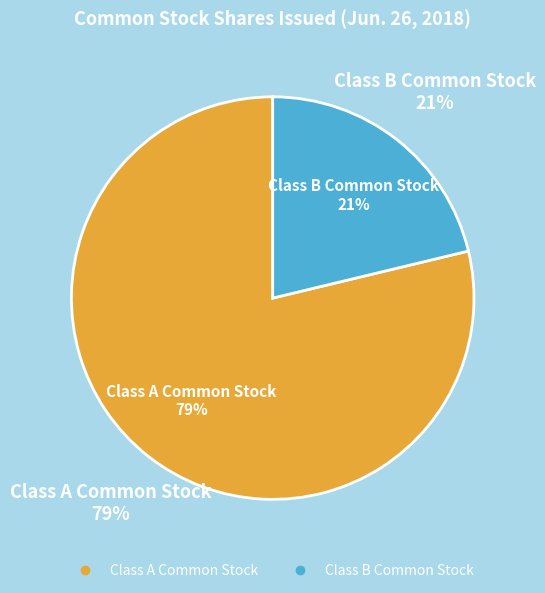

How much of the chart is everything except Class B Common Stock?

78.8%